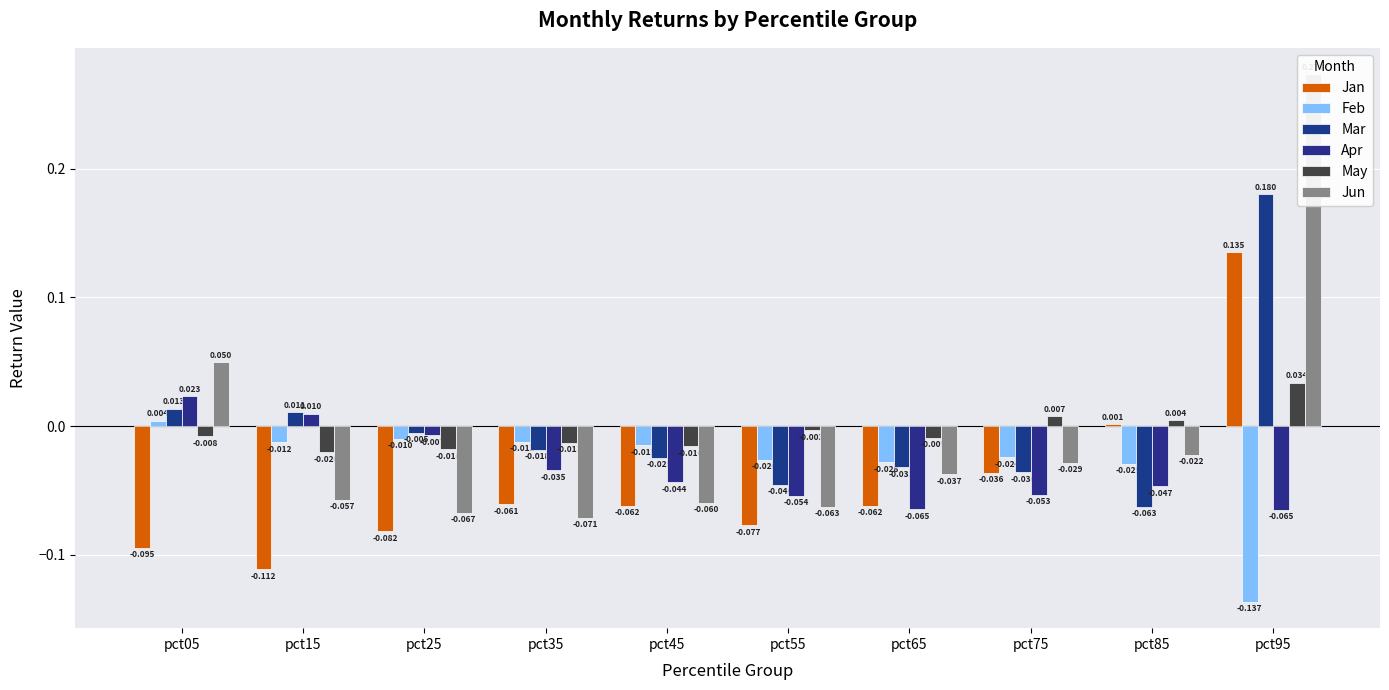

Rank the series at pct15 from highest to lowest value.

Mar, Apr, Feb, May, Jun, Jan